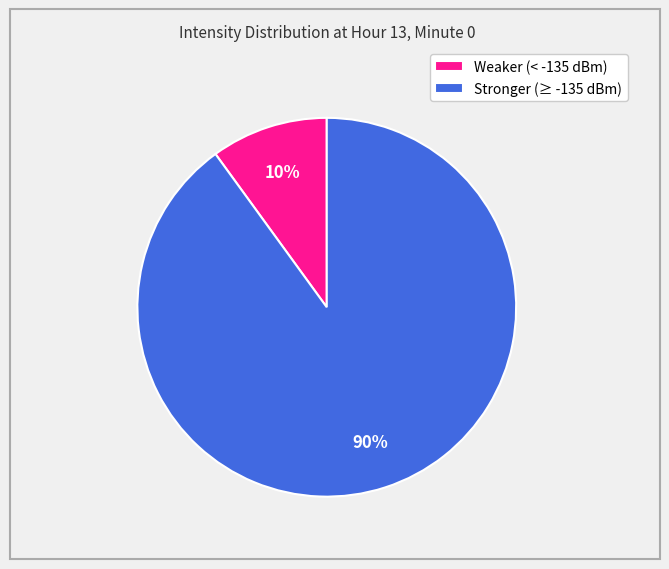

To the nearest percent, what portion does Weaker (< -135 dBm) represent?

10%